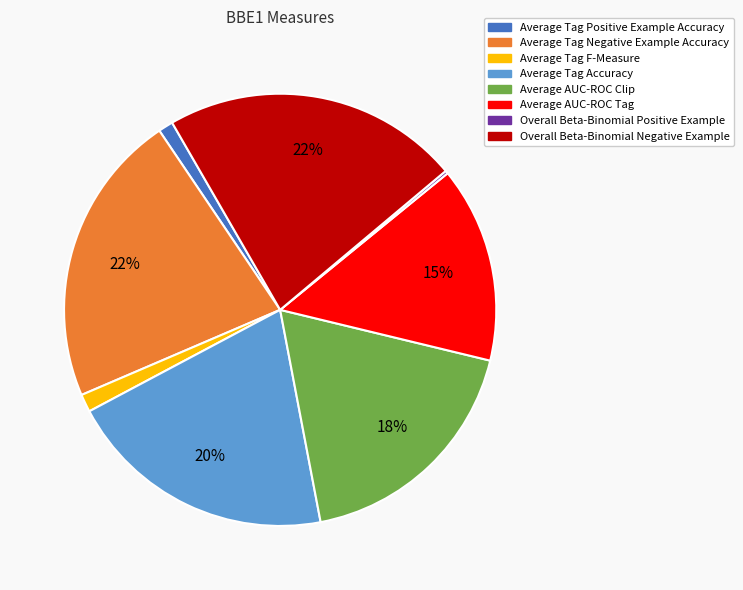

To the nearest percent, what percentage of the pie is Average AUC-ROC Tag?

15%